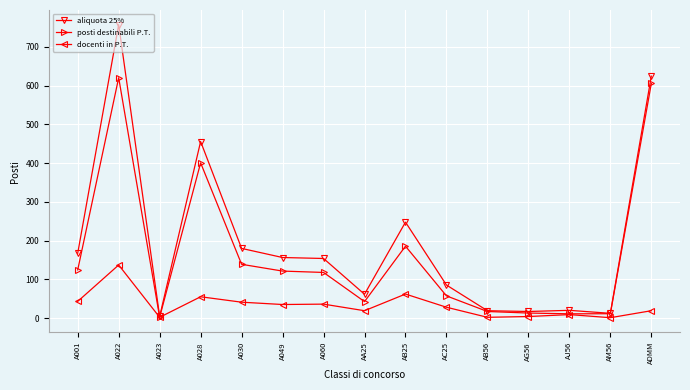

The value of aliquota 25% at A030 is 179.8. True or false?

True